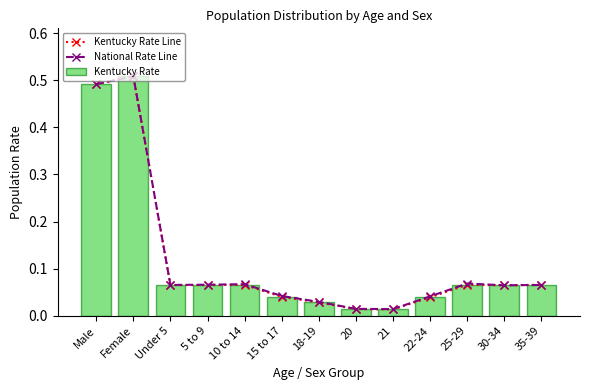

Rank the series by their maximum value, from highest to lowest.

National Rate Line, Kentucky Rate Line, Kentucky Rate